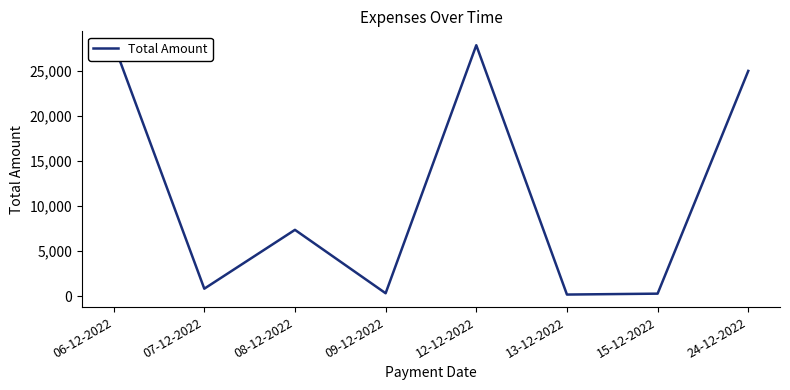

What is the sum of the values at 07-12-2022 and 06-12-2022?

28850